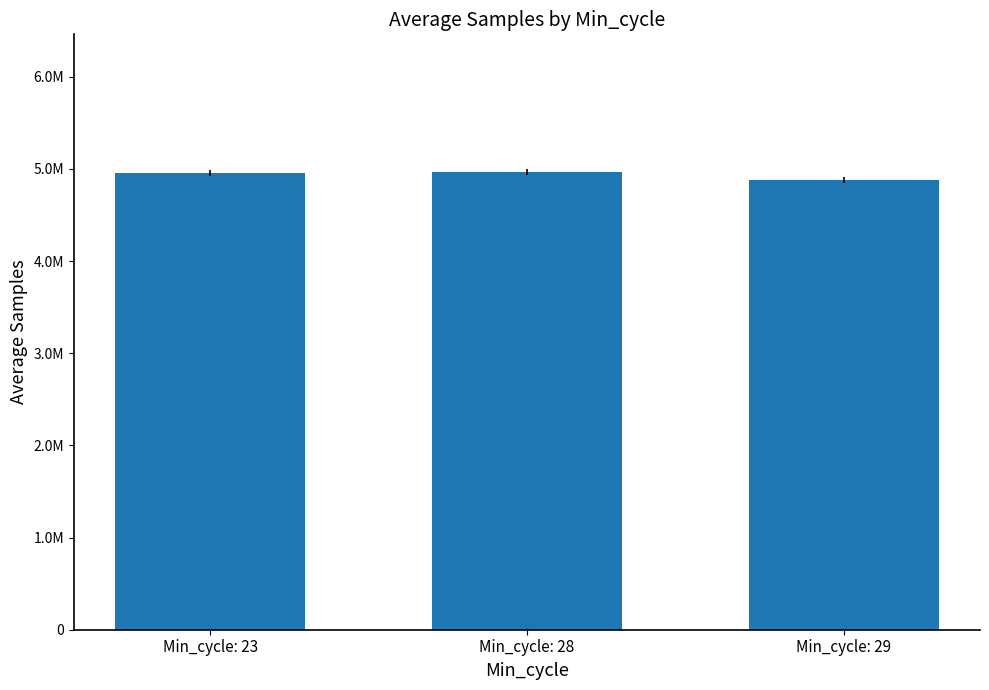

What is the value of the 2nd bar from the left?

4970165.1